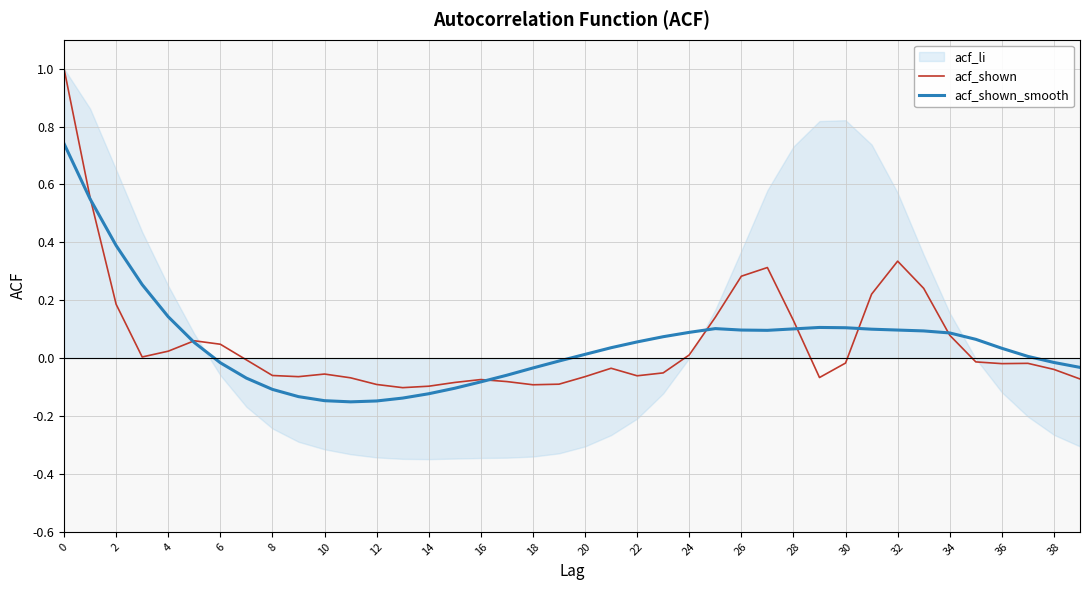

How many data points in acf_shown_smooth are above 0?

24